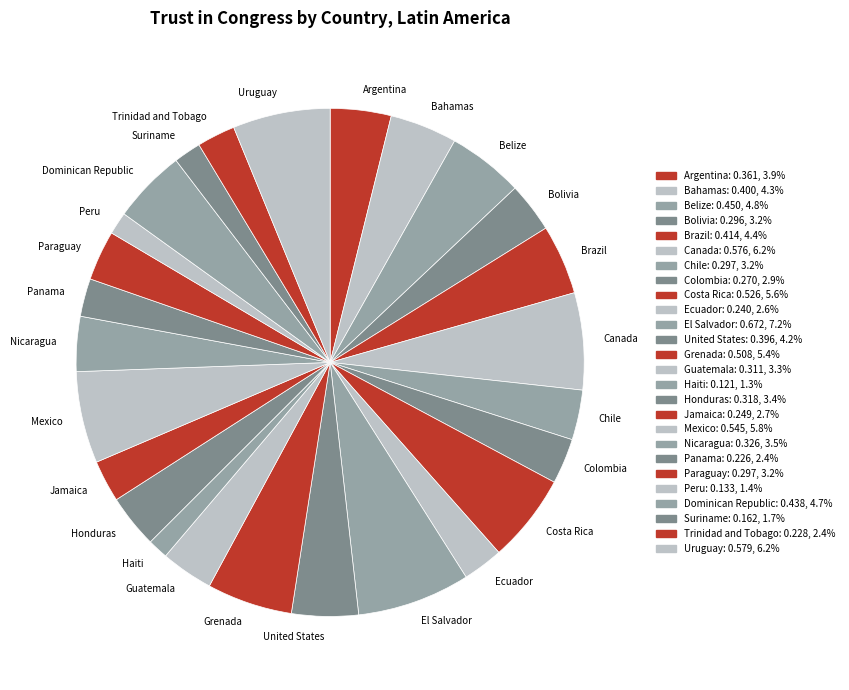

Which category has the biggest portion of the pie?

El Salvador